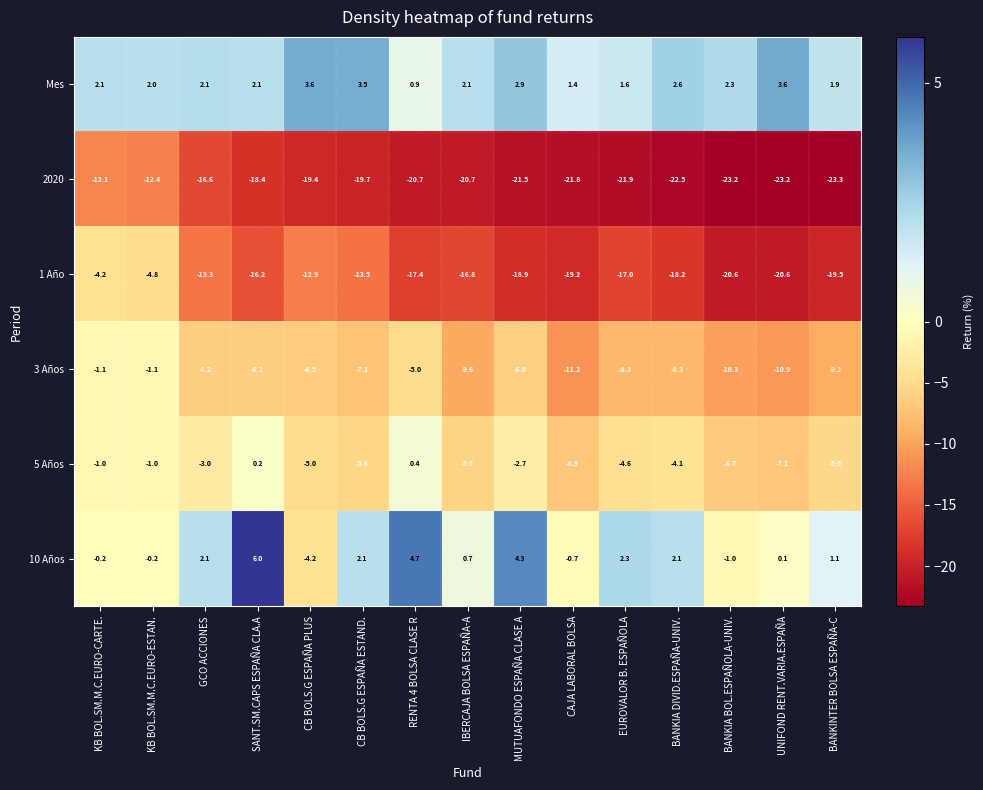

Which series has the largest total across all categories?

Mes